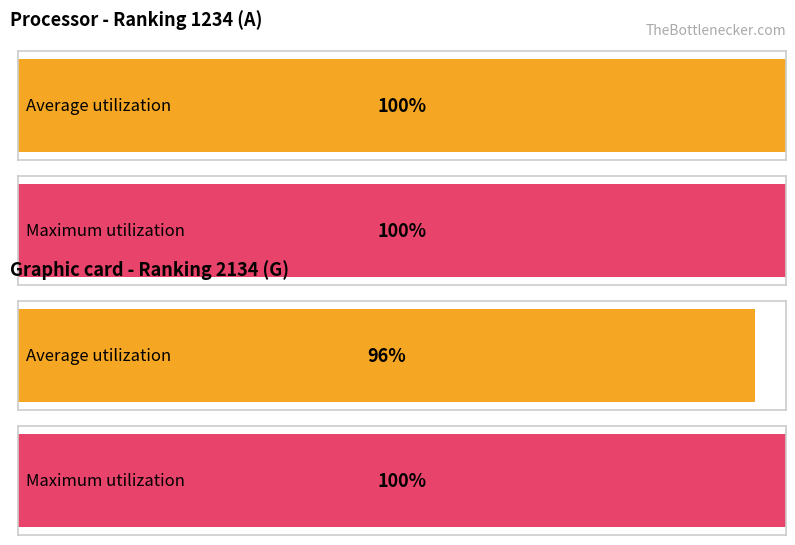

How many distinct data groups are displayed?

2